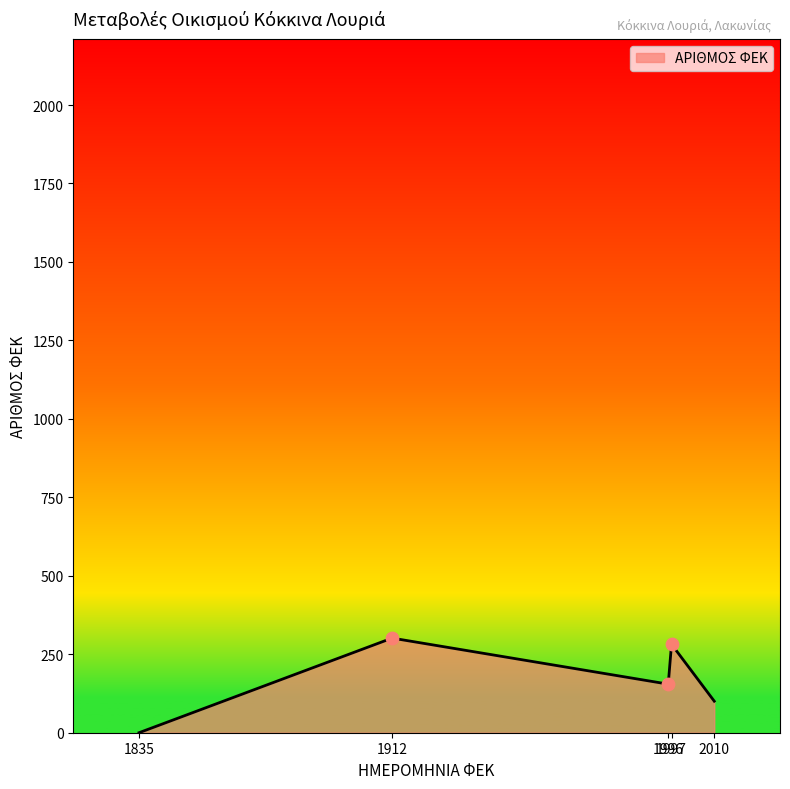

What is the change in value from 1912 to 1997?

-19.6